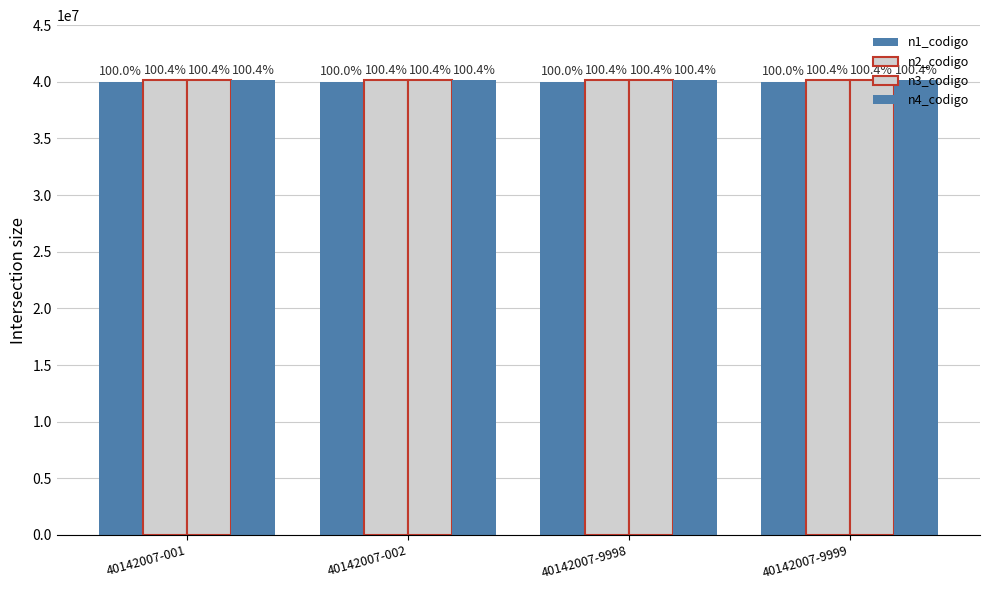

How many bars are there in each group?

4